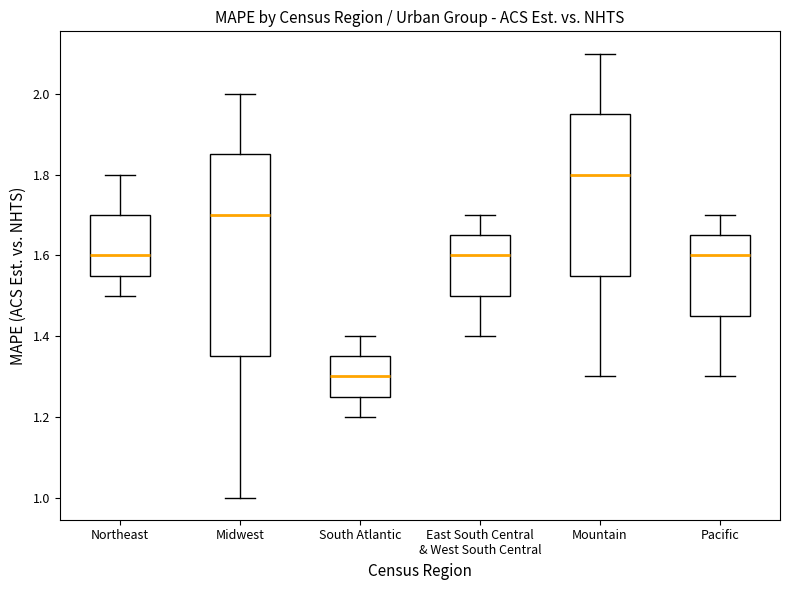

Reading left to right, transcribe this box plot: for each box, give where its median line is, the range the box spans, and where its two whiskers end, as read against the y-axis. The values are not printed on the chart, so give them approximately, as read against the axis.

Northeast: median 1.60, box 1.56 to 1.70, whiskers 1.50 to 1.80
Midwest: median 1.70, box 1.36 to 1.86, whiskers 1.00 to 2.00
South Atlantic: median 1.30, box 1.26 to 1.36, whiskers 1.20 to 1.40
East South Central & West South Central: median 1.60, box 1.50 to 1.66, whiskers 1.40 to 1.70
Mountain: median 1.80, box 1.56 to 1.96, whiskers 1.30 to 2.10
Pacific: median 1.60, box 1.46 to 1.66, whiskers 1.30 to 1.70